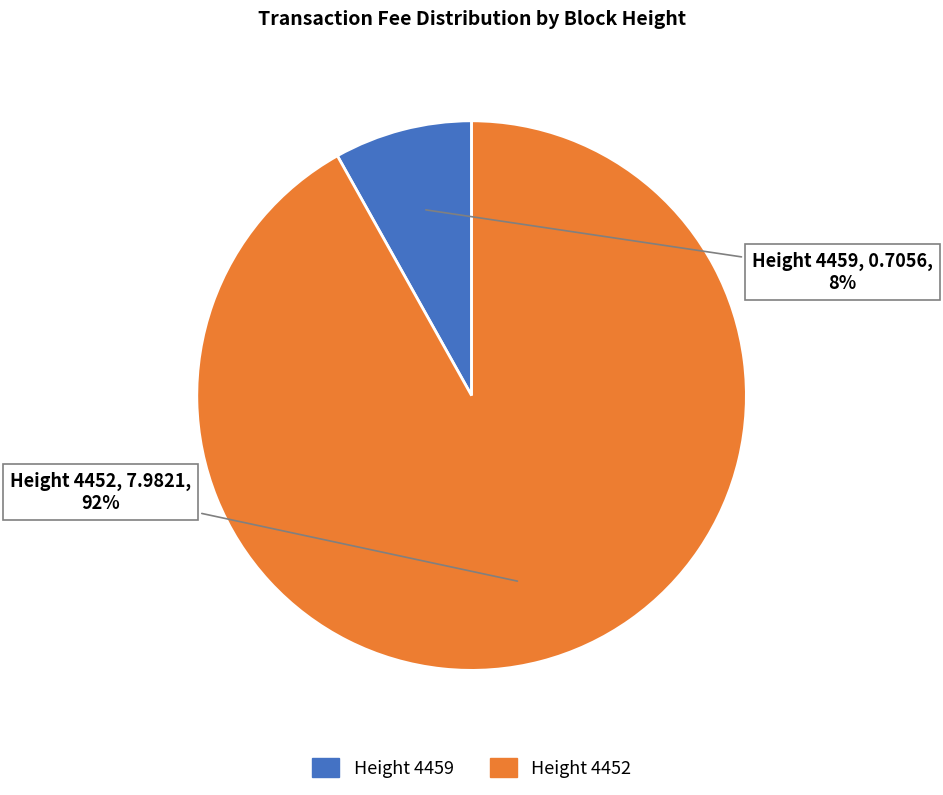

How many slices are in this pie chart?

2